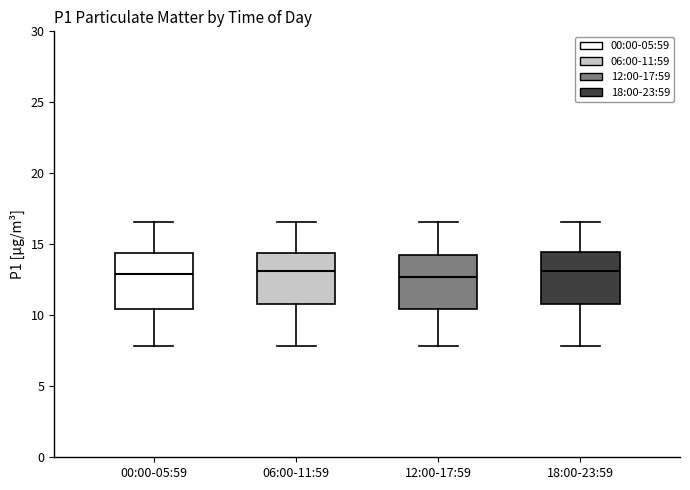

Reading left to right, read every box against the y-axis: the position of its median line, the range the box covers, and the ends of its whiskers. The values are not printed on the chart, so give them approximately, as read against the axis.

00:00-05:59: median 13.0, box 10.5 to 14.5, whiskers 8.0 to 16.5
06:00-11:59: median 13.0, box 11.0 to 14.5, whiskers 8.0 to 16.5
12:00-17:59: median 12.5, box 10.5 to 14.5, whiskers 8.0 to 16.5
18:00-23:59: median 13.0, box 11.0 to 14.5, whiskers 8.0 to 16.5